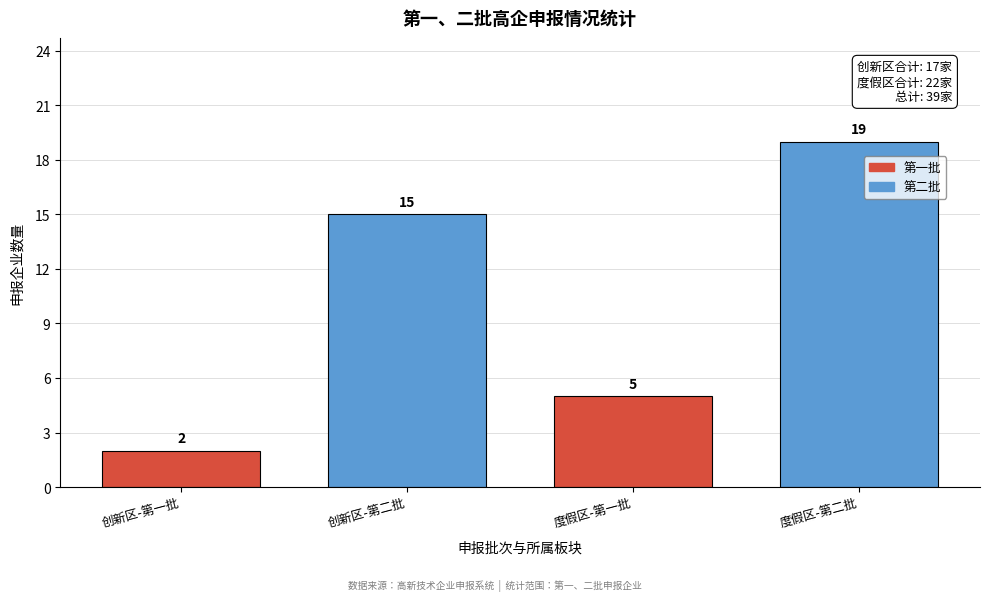

Reading left to right, what are all the values shown in this chart?

创新区-第一批=2	创新区-第二批=15	度假区-第一批=5	度假区-第二批=19